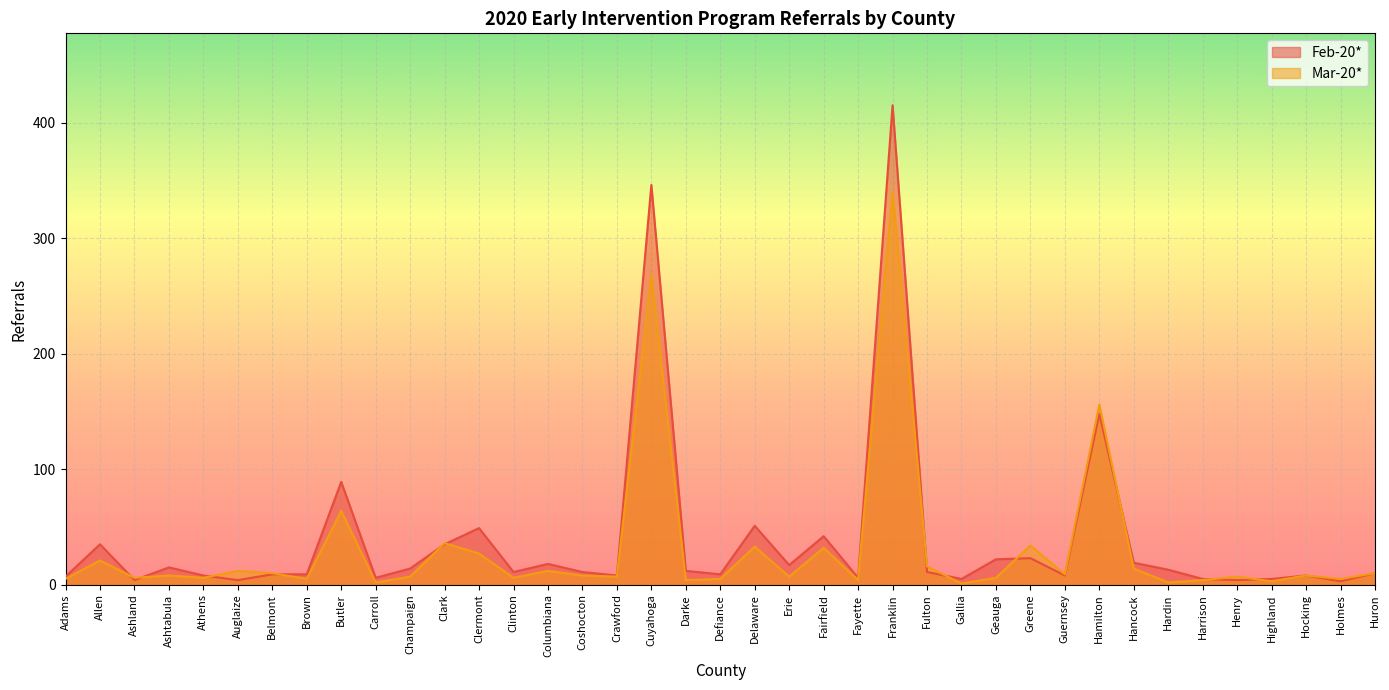

How many interior local valleys does the Mar-20* series have?

14